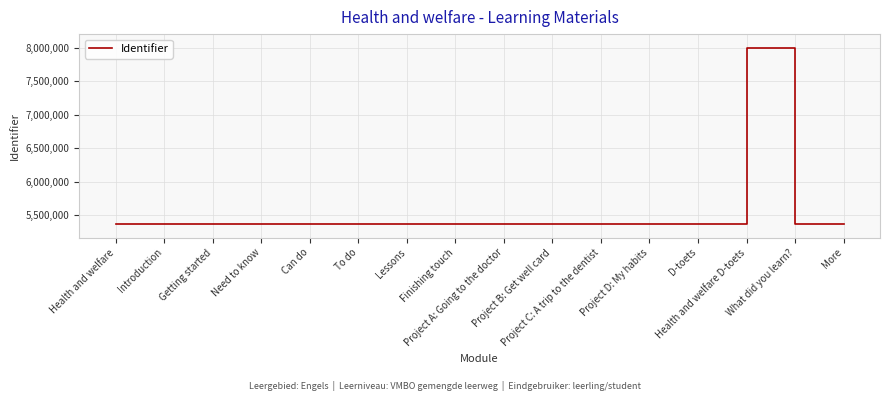

What is the difference between the maximum and minimum values?

2630840